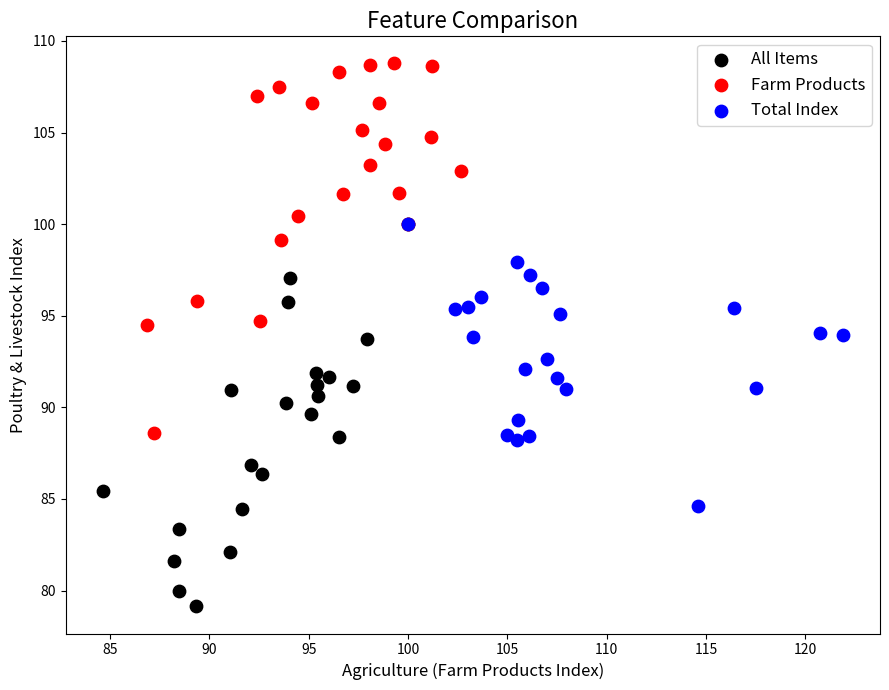

Which series reaches the maximum Y coordinate?

Farm Products